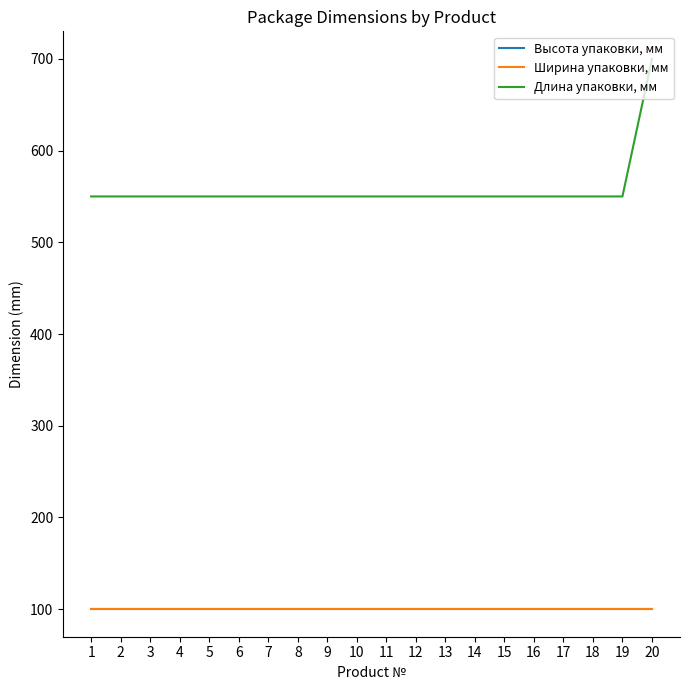

Which has a higher value, 18 or 9?

18